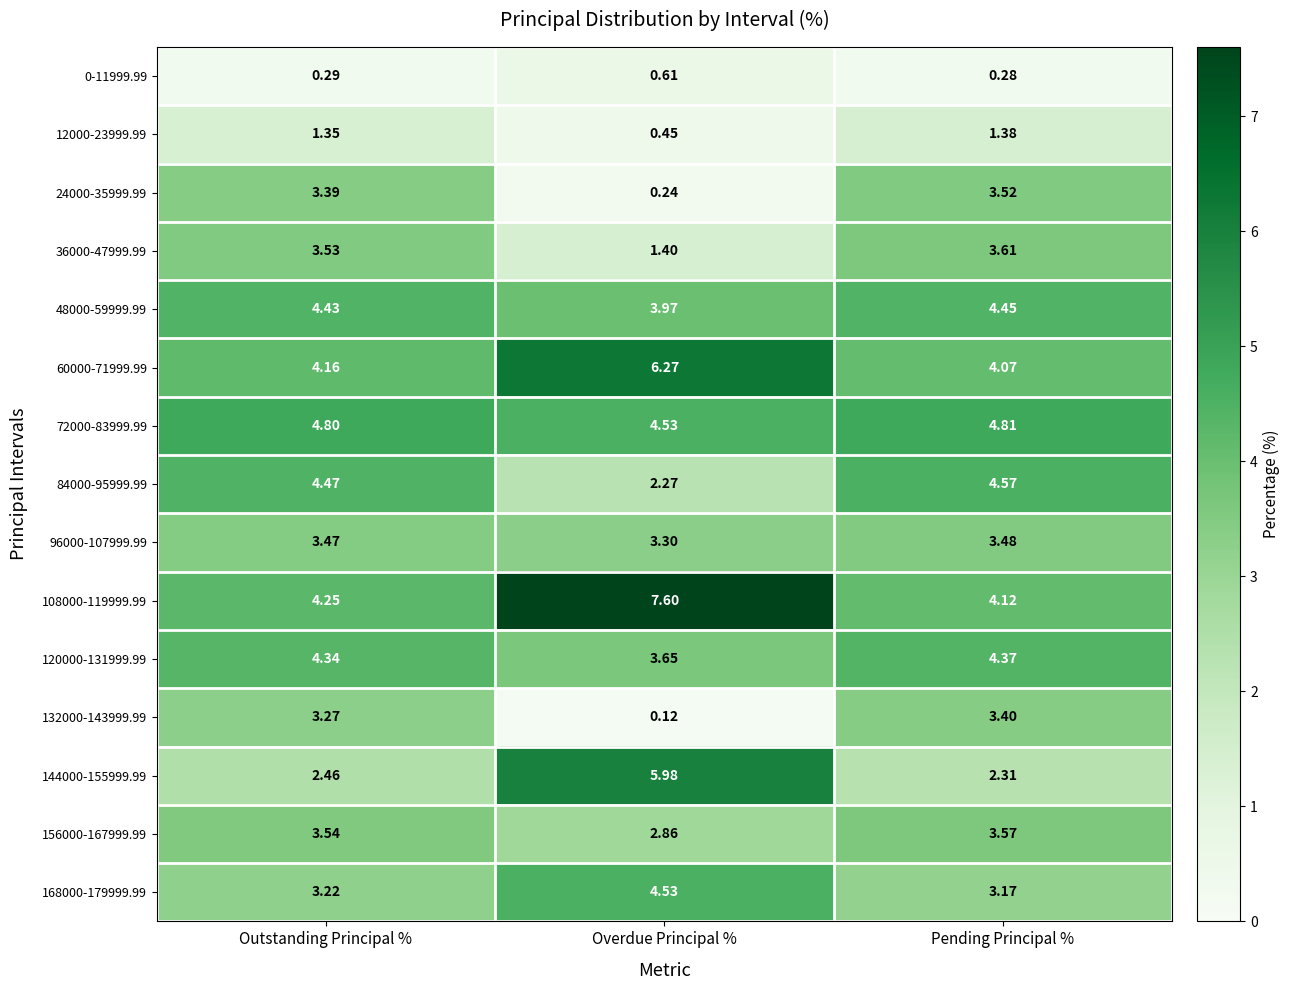

What is the maximum value shown in the chart?

7.6